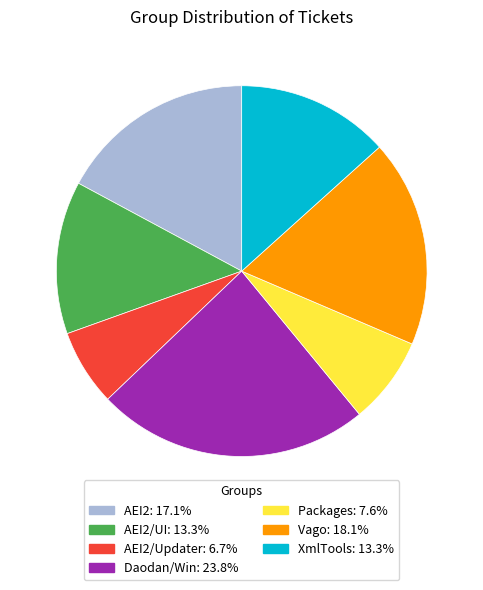

Is there a majority slice in this chart?

No